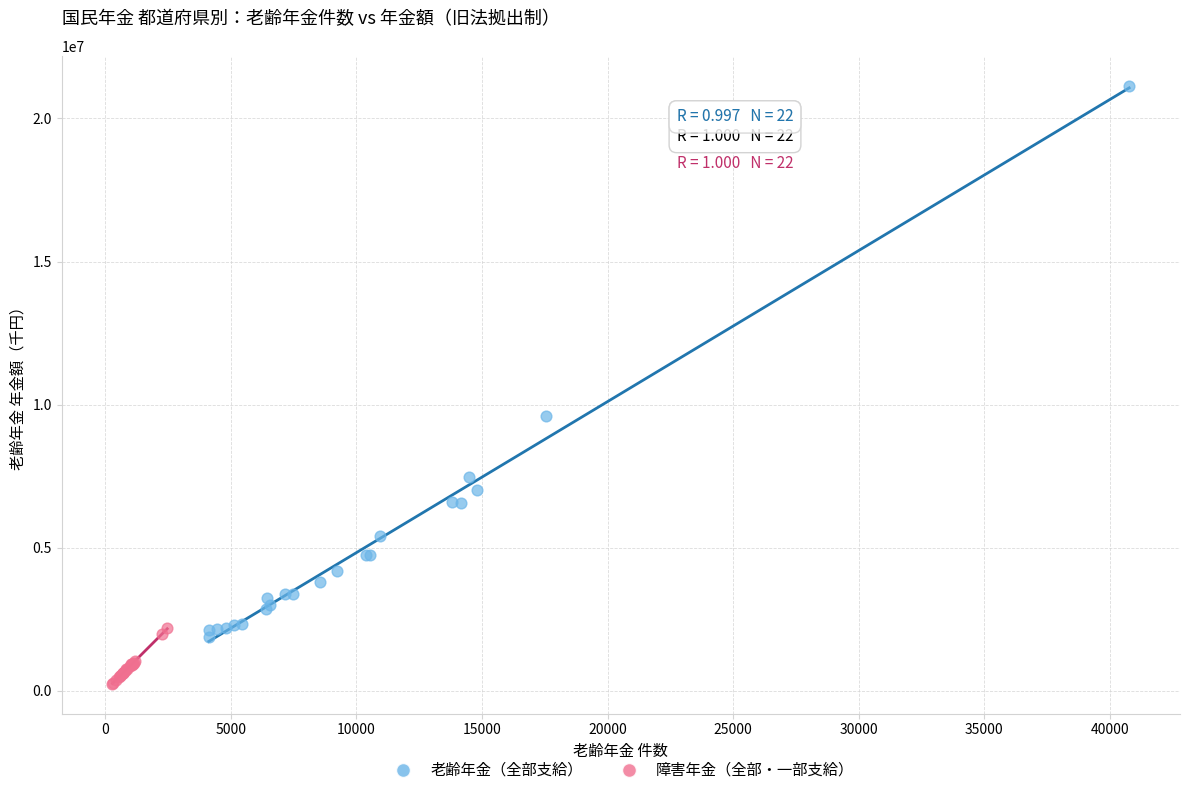

Which series has the largest Y range (max minus min)?

老齢年金（全部支給）